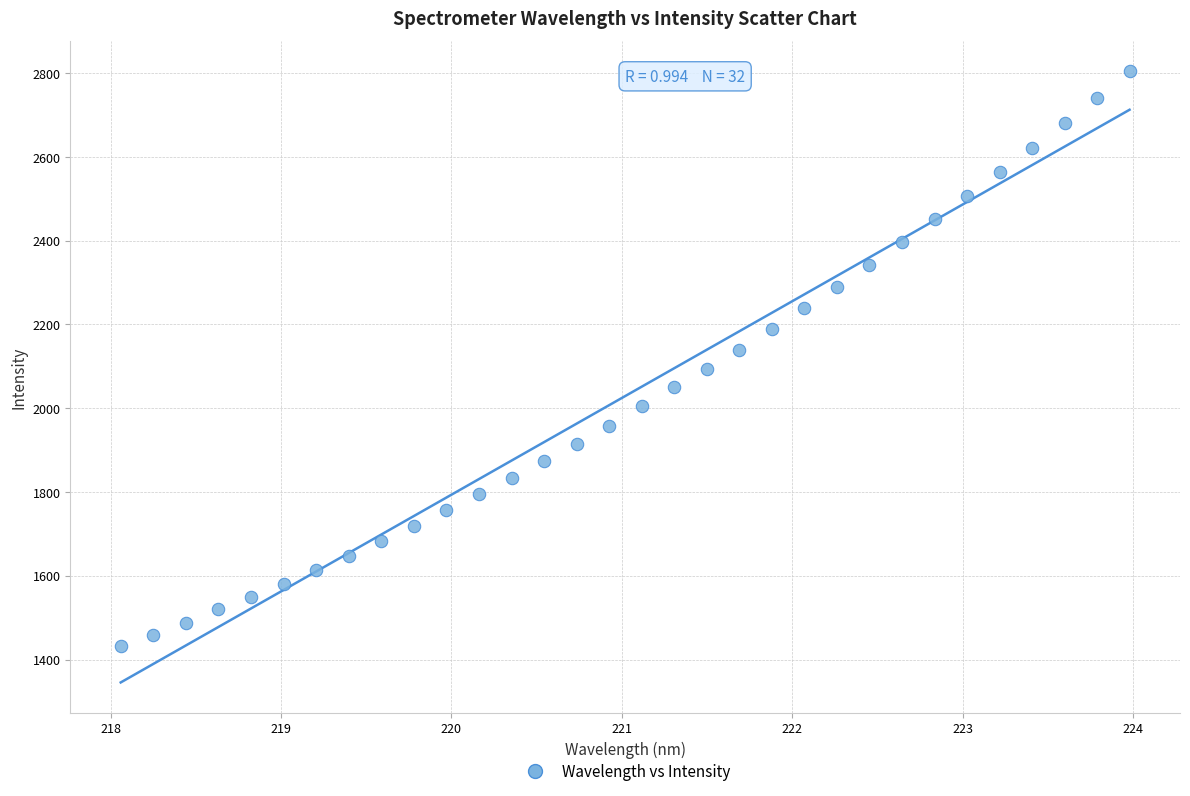

What is the range of X values (max minus min)?

5.9